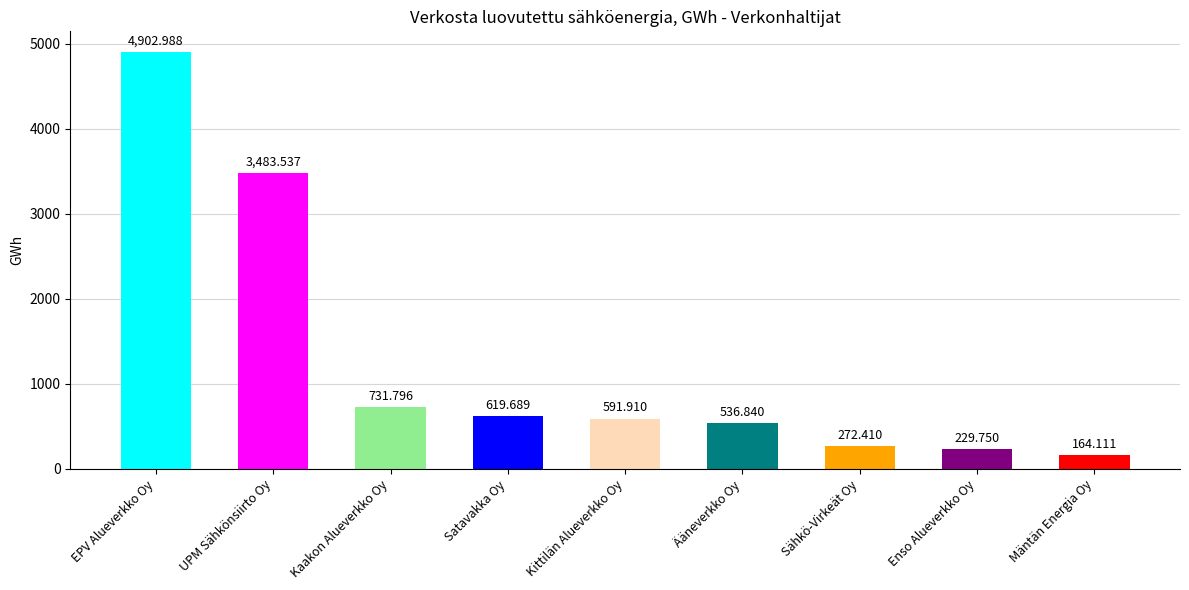

Where does the data first go above 591?

EPV Alueverkko Oy